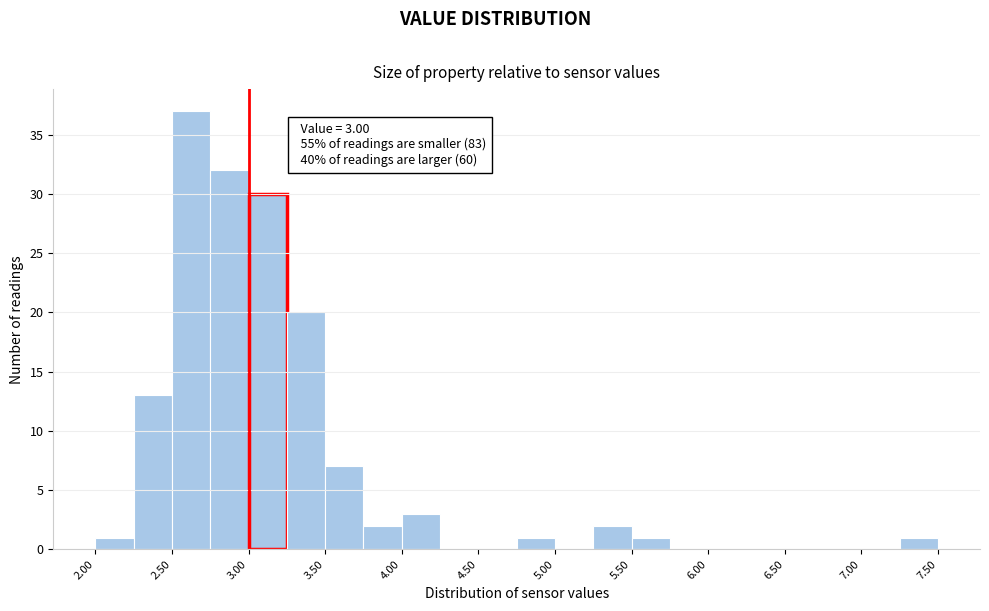

Over which range of the x-axis is the bar tallest?

2.50 to 2.75